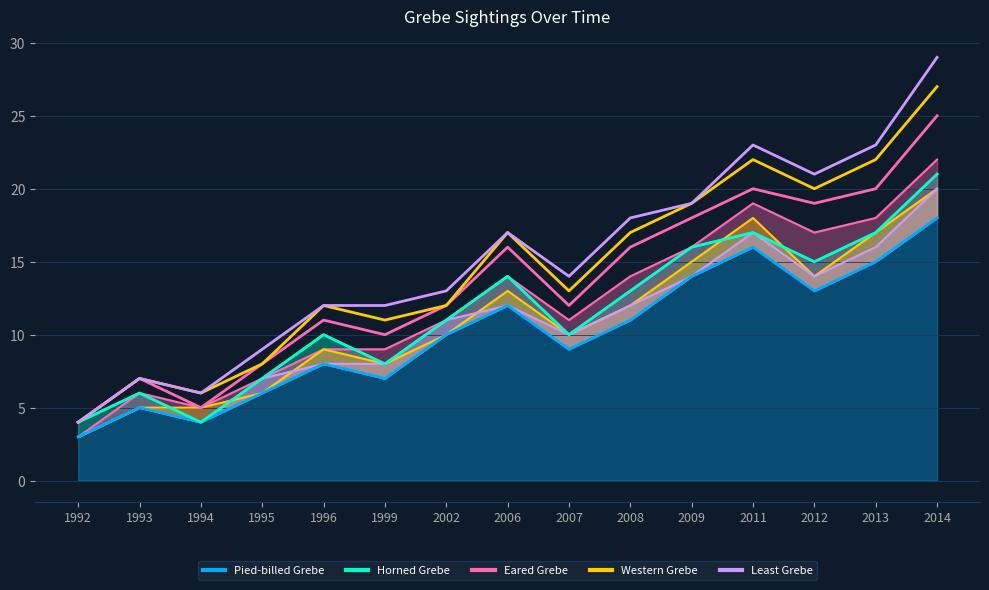

How many lines are shown in the chart?

5